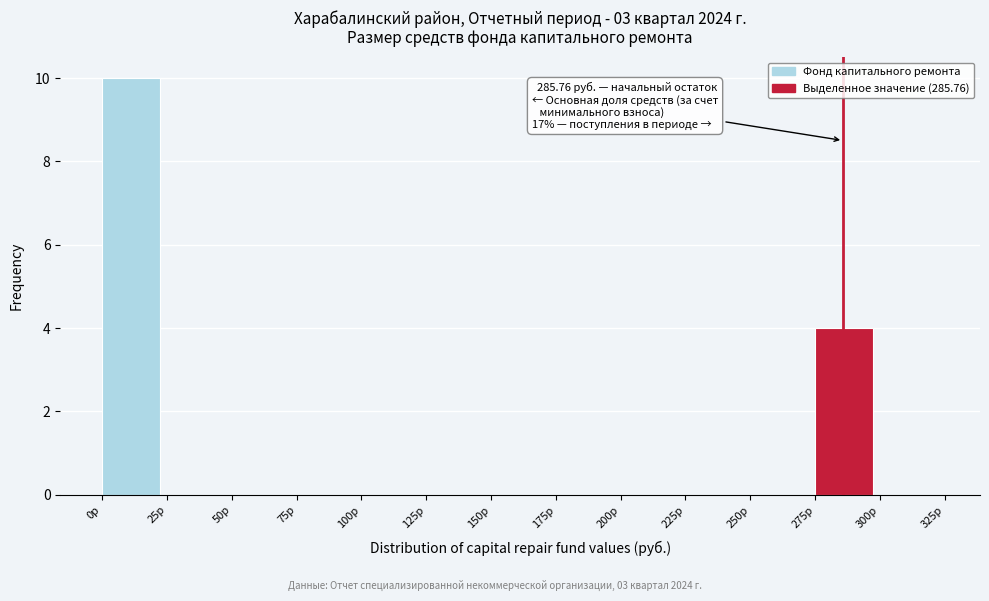

Over which range of the x-axis is the bar tallest?

0 to 25